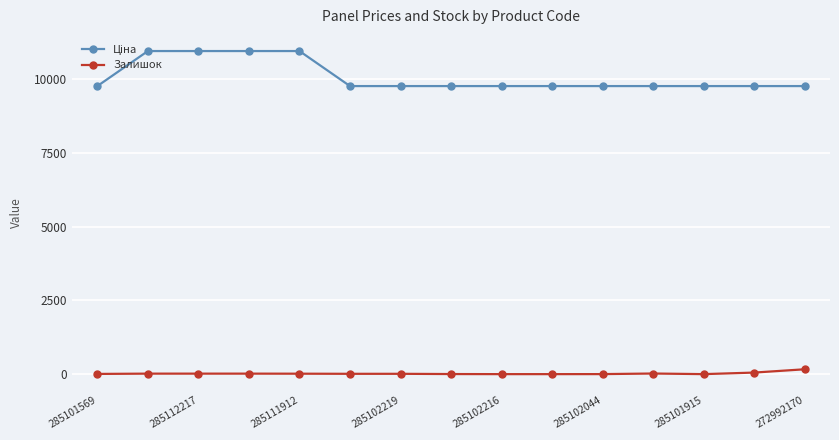

At how many categories does at least one series exceed 6411?

15